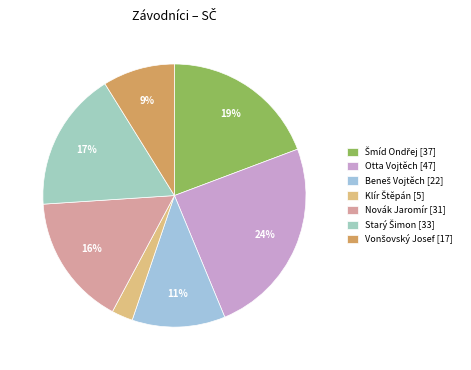

Rank the categories by value from highest to lowest.

Otta Vojtěch [47], Šmíd Ondřej [37], Starý Šimon [33], Novák Jaromír [31], Beneš Vojtěch [22], Vonšovský Josef [17], Klír Štěpán [5]